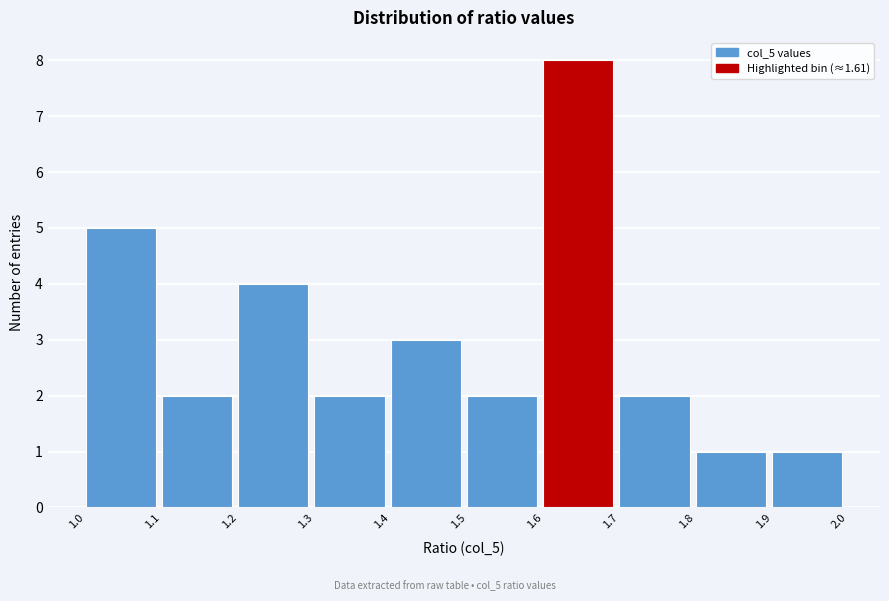

Reading left to right, transcribe this chart: for each bar, give the range it covers on the x-axis and its height. The values are not printed on the chart, so give them approximately, as read against the axis.

1.0 to 1.1: 5
1.1 to 1.2: 2
1.2 to 1.3: 4
1.3 to 1.4: 2
1.4 to 1.5: 3
1.5 to 1.6: 2
1.6 to 1.7: 8
1.7 to 1.8: 2
1.8 to 1.9: 1
1.9 to 2.0: 1